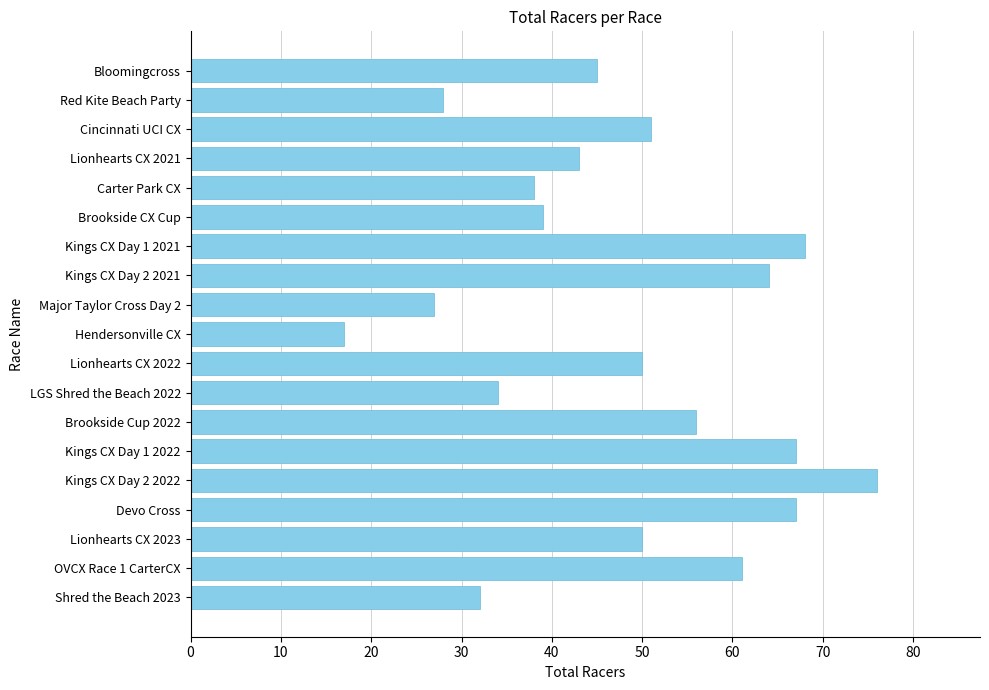

What is the label of the 7th bar from the top?

Kings CX Day 1 2021